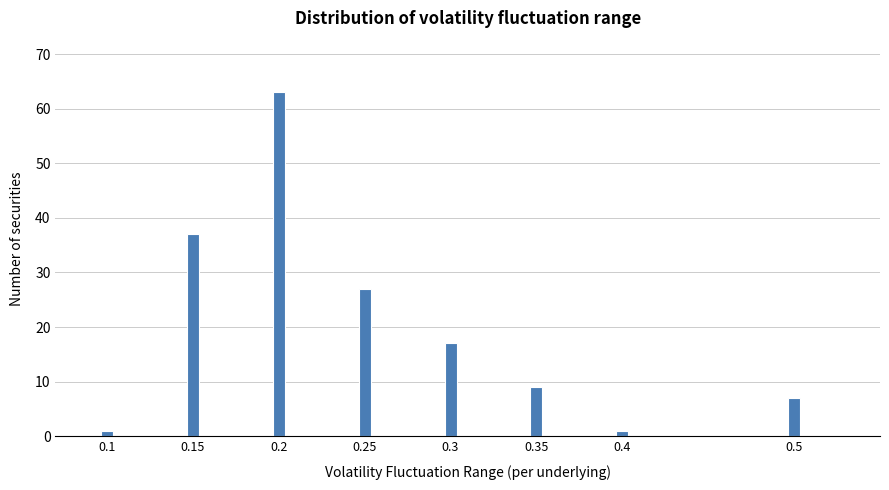

Reading right to left, transcribe all the data shown in this chart.

0.5=7	0.4=1	0.35=9	0.3=17	0.25=27	0.2=63	0.15=37	0.1=1